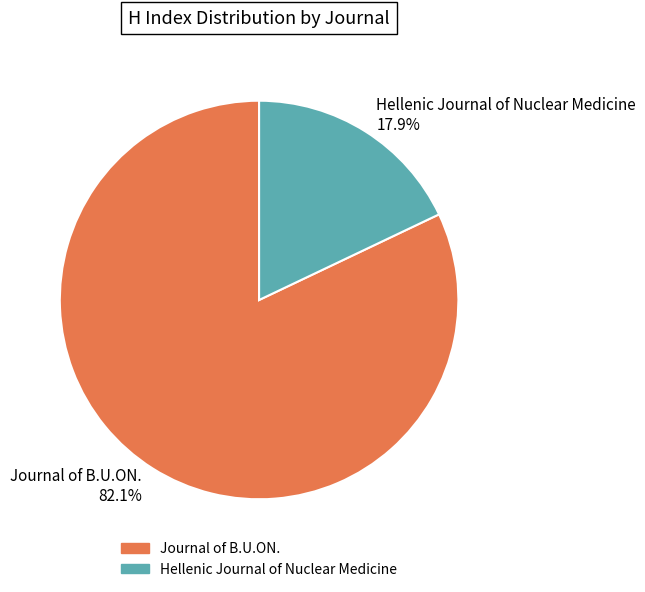

Approximately how many times larger is the value at Journal of B.U.ON. compared to Hellenic Journal of Nuclear Medicine?

4.6